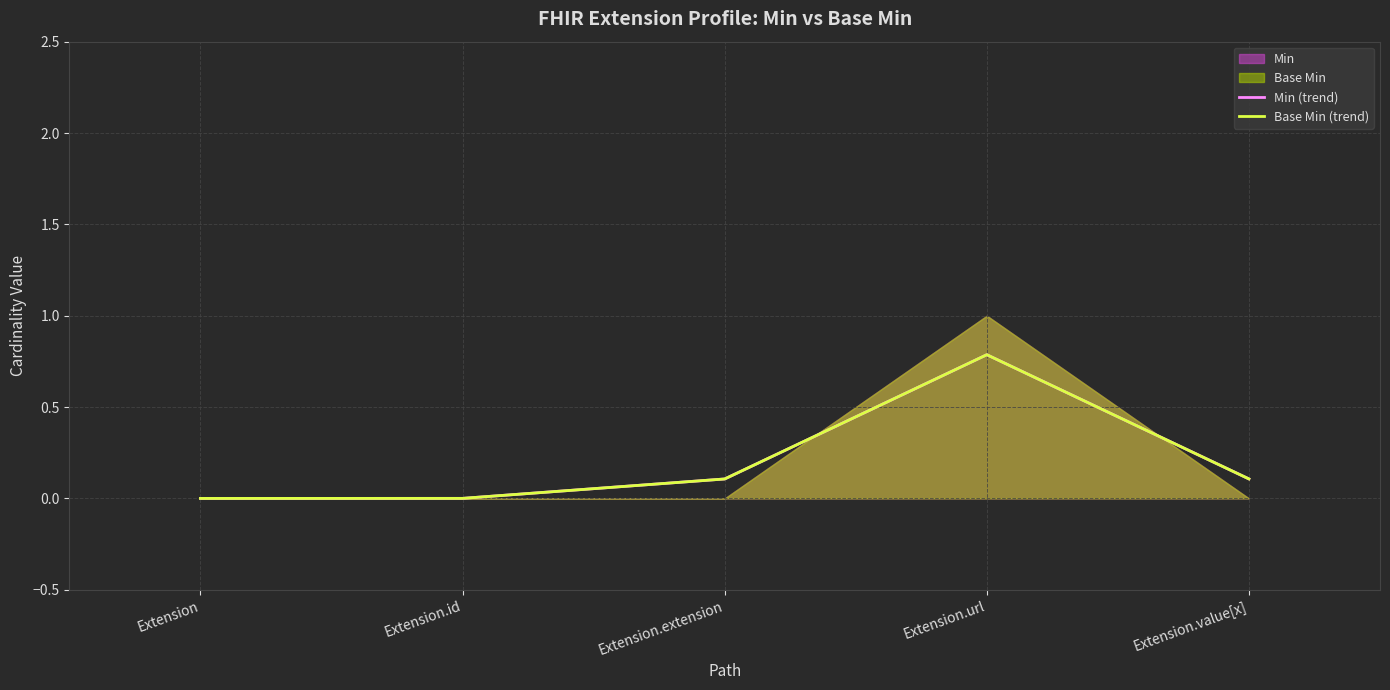

At which category is the sum across all series the highest?

Extension.url